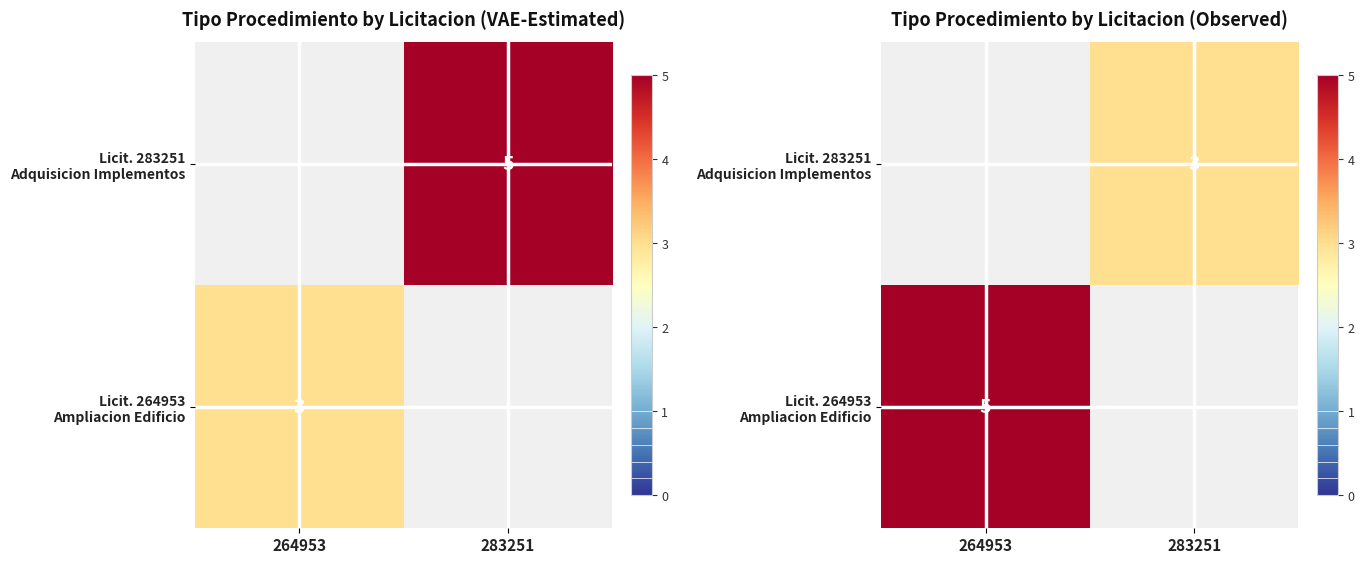

What is the difference between the highest and lowest values at 283251?

3